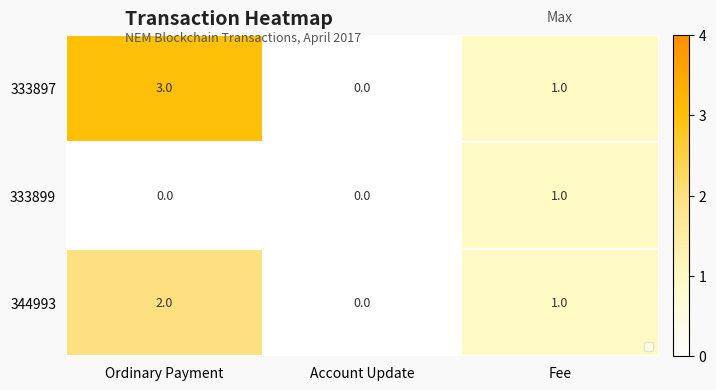

At which category is the sum across all series the highest?

Ordinary Payment